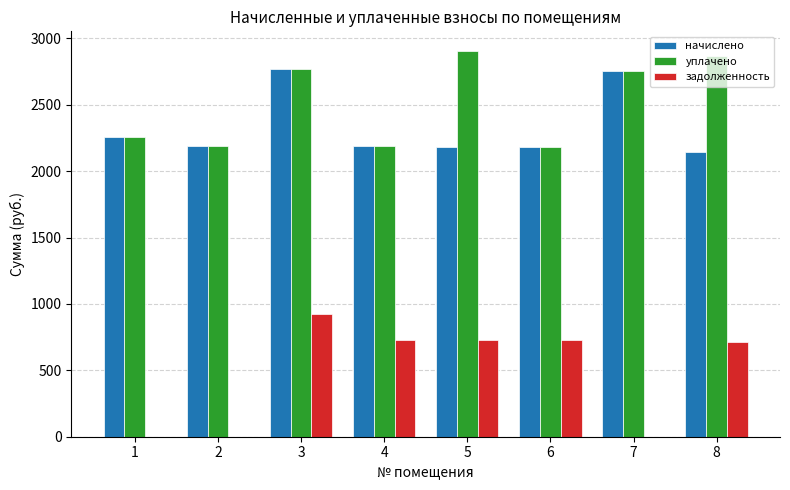

The value of задолженность at 1 is 0.0. True or false?

True